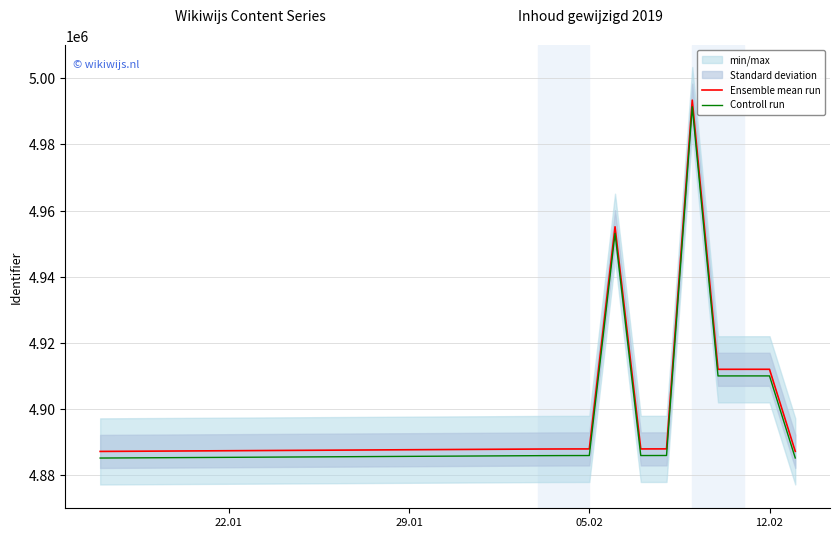

How many lines are shown in the chart?

2